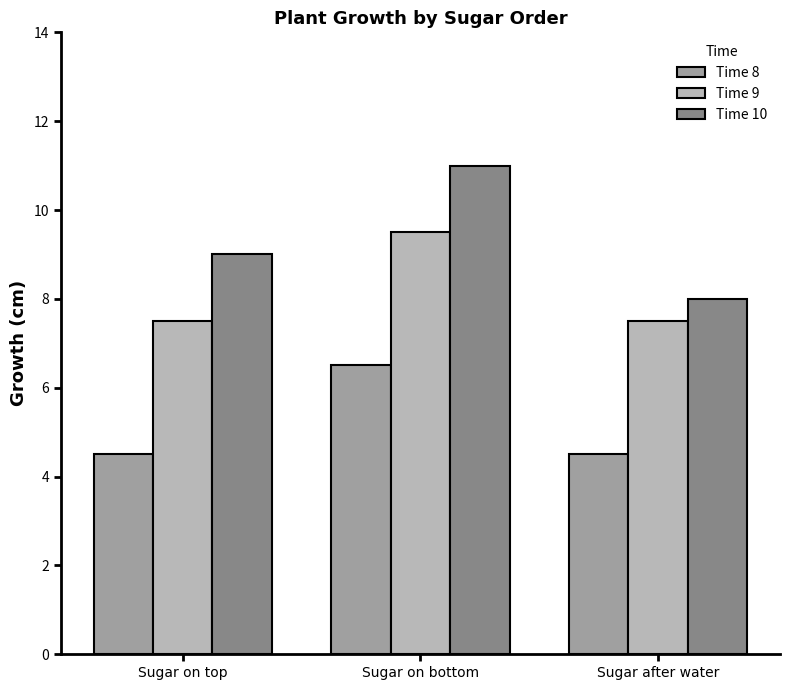

Which series has the largest range (max minus min)?

Time 10